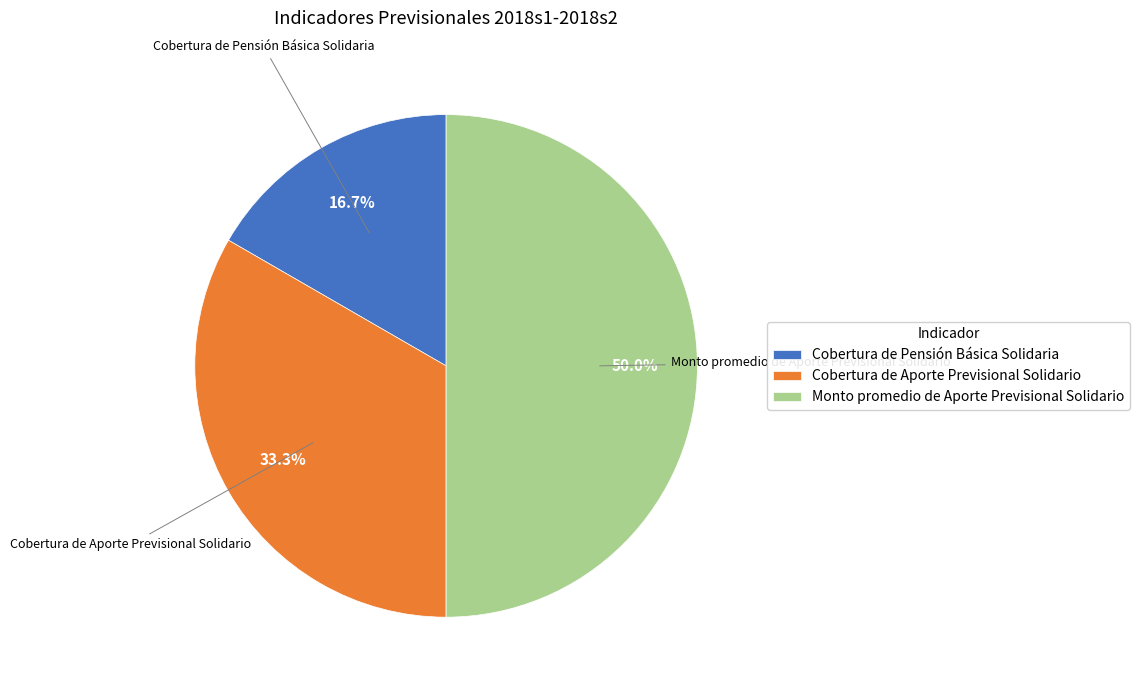

What is the smallest slice in the pie chart?

Cobertura de Pensión Básica Solidaria